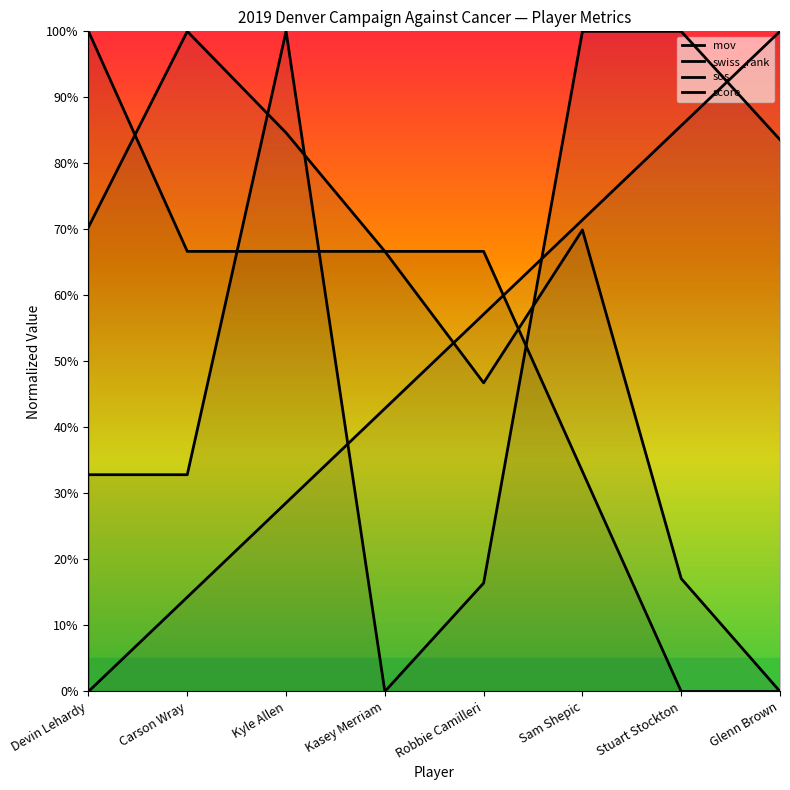

Reading right to left, list all the values displayed in this chart.

mov: Glenn Brown=0.0	Stuart Stockton=17.1	Sam Shepic=69.9	Robbie Camilleri=46.8	Kasey Merriam=66.7	Kyle Allen=84.6	Carson Wray=100.0	Devin Lehardy=70.3
swiss_rank: Glenn Brown=100.0	Stuart Stockton=85.7	Sam Shepic=71.4	Robbie Camilleri=57.1	Kasey Merriam=42.9	Kyle Allen=28.6	Carson Wray=14.3	Devin Lehardy=0.0
sos: Glenn Brown=83.6	Stuart Stockton=100.0	Sam Shepic=100.0	Robbie Camilleri=16.4	Kasey Merriam=0.0	Kyle Allen=100.0	Carson Wray=32.8	Devin Lehardy=32.8
score: Glenn Brown=0.0	Stuart Stockton=0.0	Sam Shepic=33.3	Robbie Camilleri=66.7	Kasey Merriam=66.7	Kyle Allen=66.7	Carson Wray=66.7	Devin Lehardy=100.0